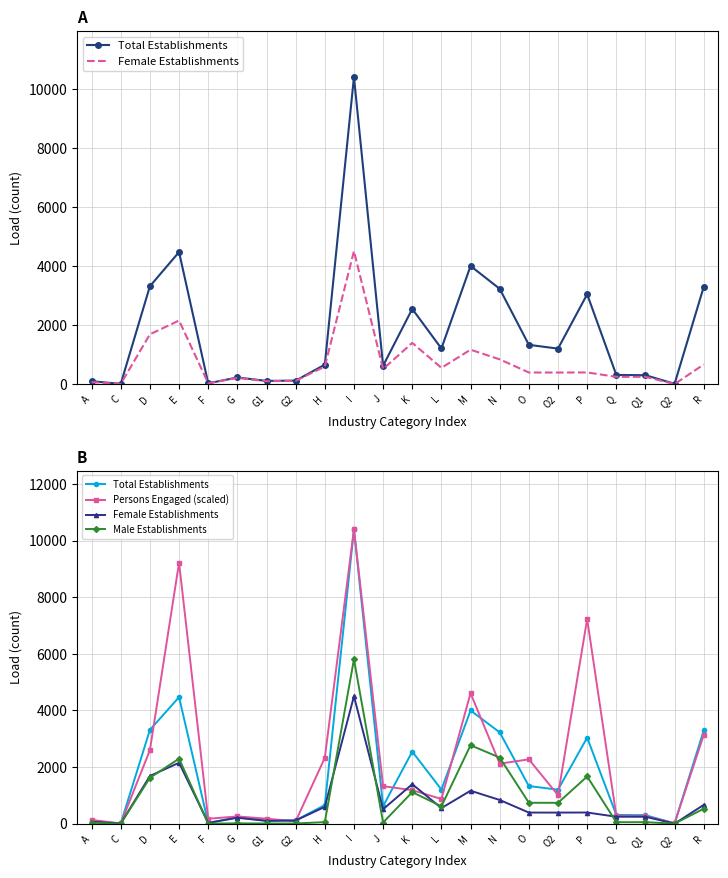

What position from the right is G?

17